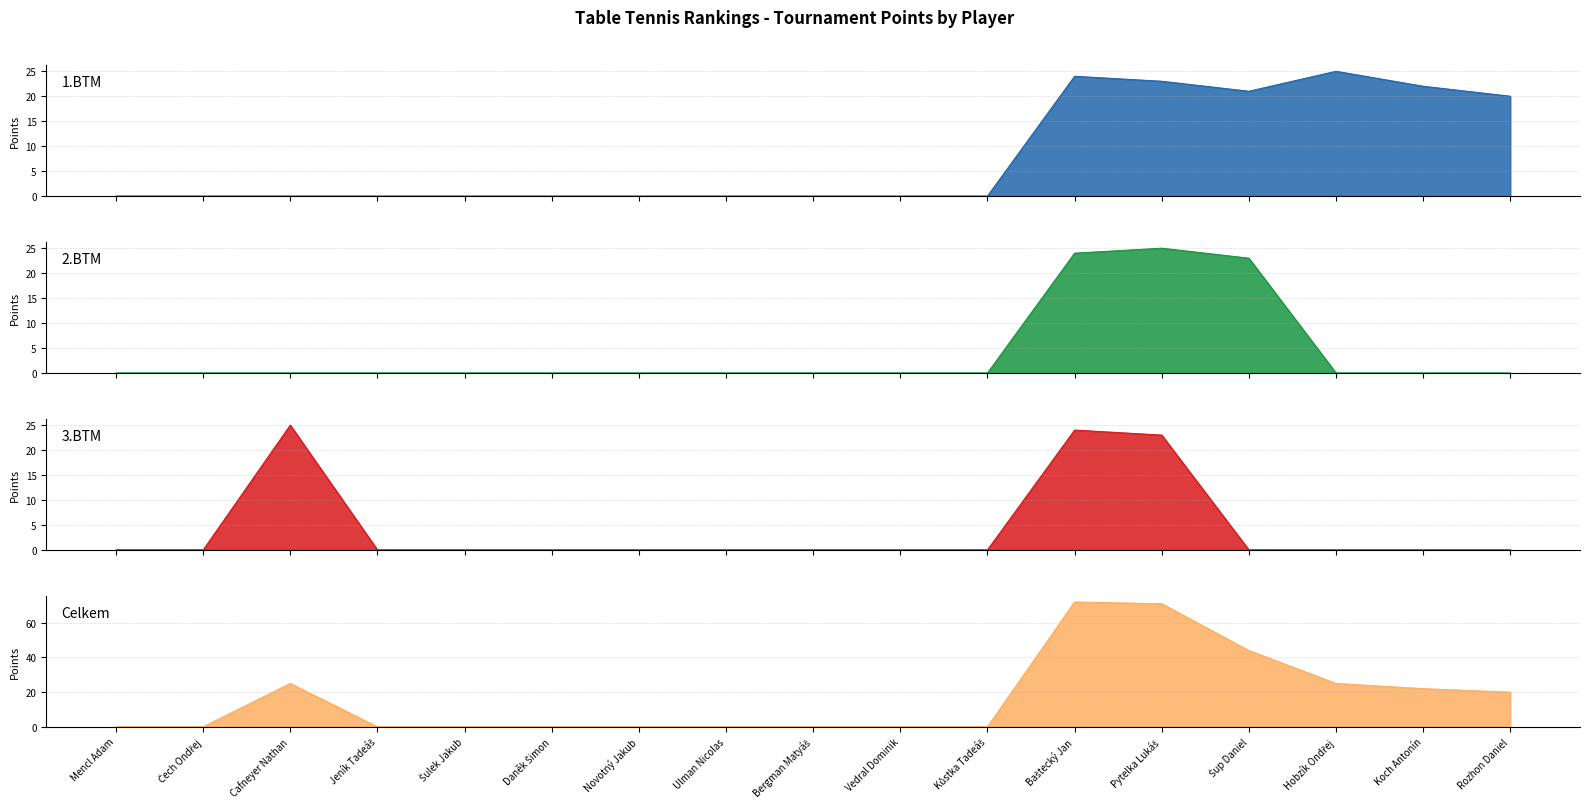

What position from the left is Hobzík Ondřej?

15